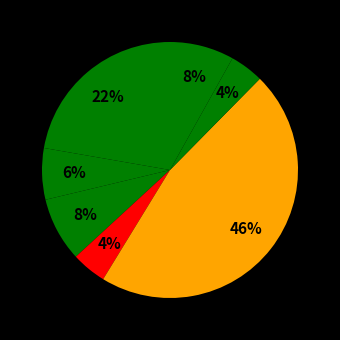

How many slices are in this pie chart?

7